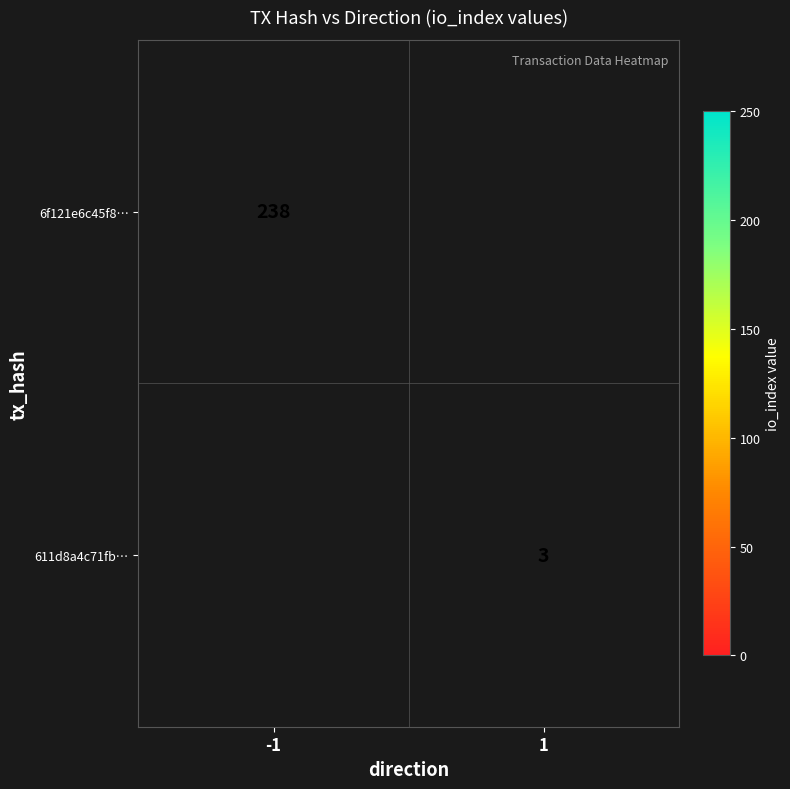

Is the value of 6f121e6c45f8… at -1 greater than the value of 611d8a4c71fb… at 1?

Yes